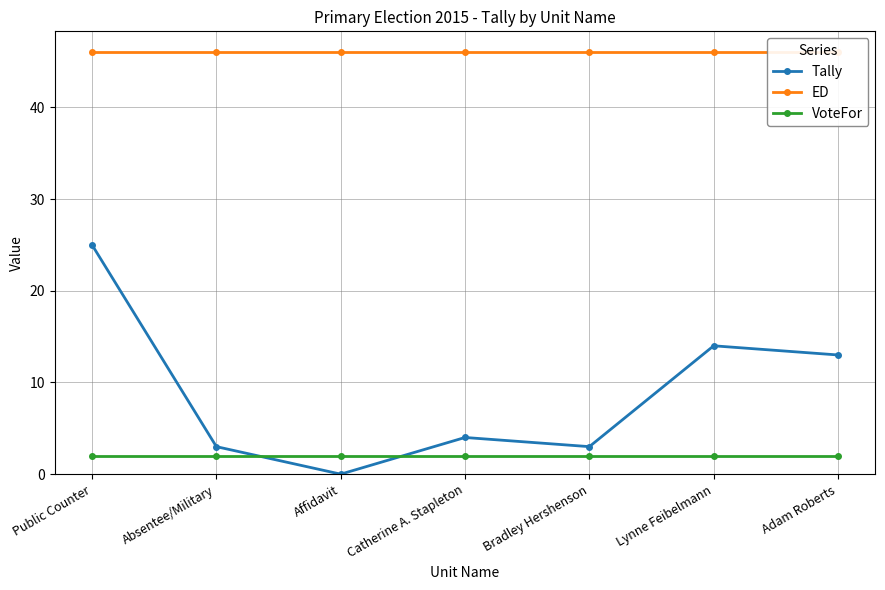

True or false: ED and VoteFor intersect in this chart.

False